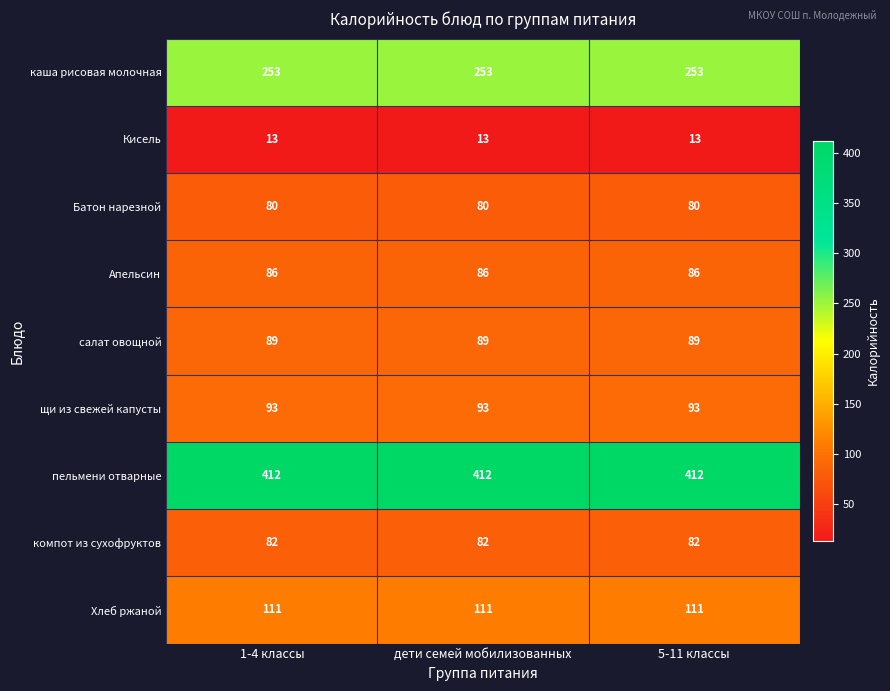

The value of Апельсин at дети семей мобилизованных is 86. True or false?

True